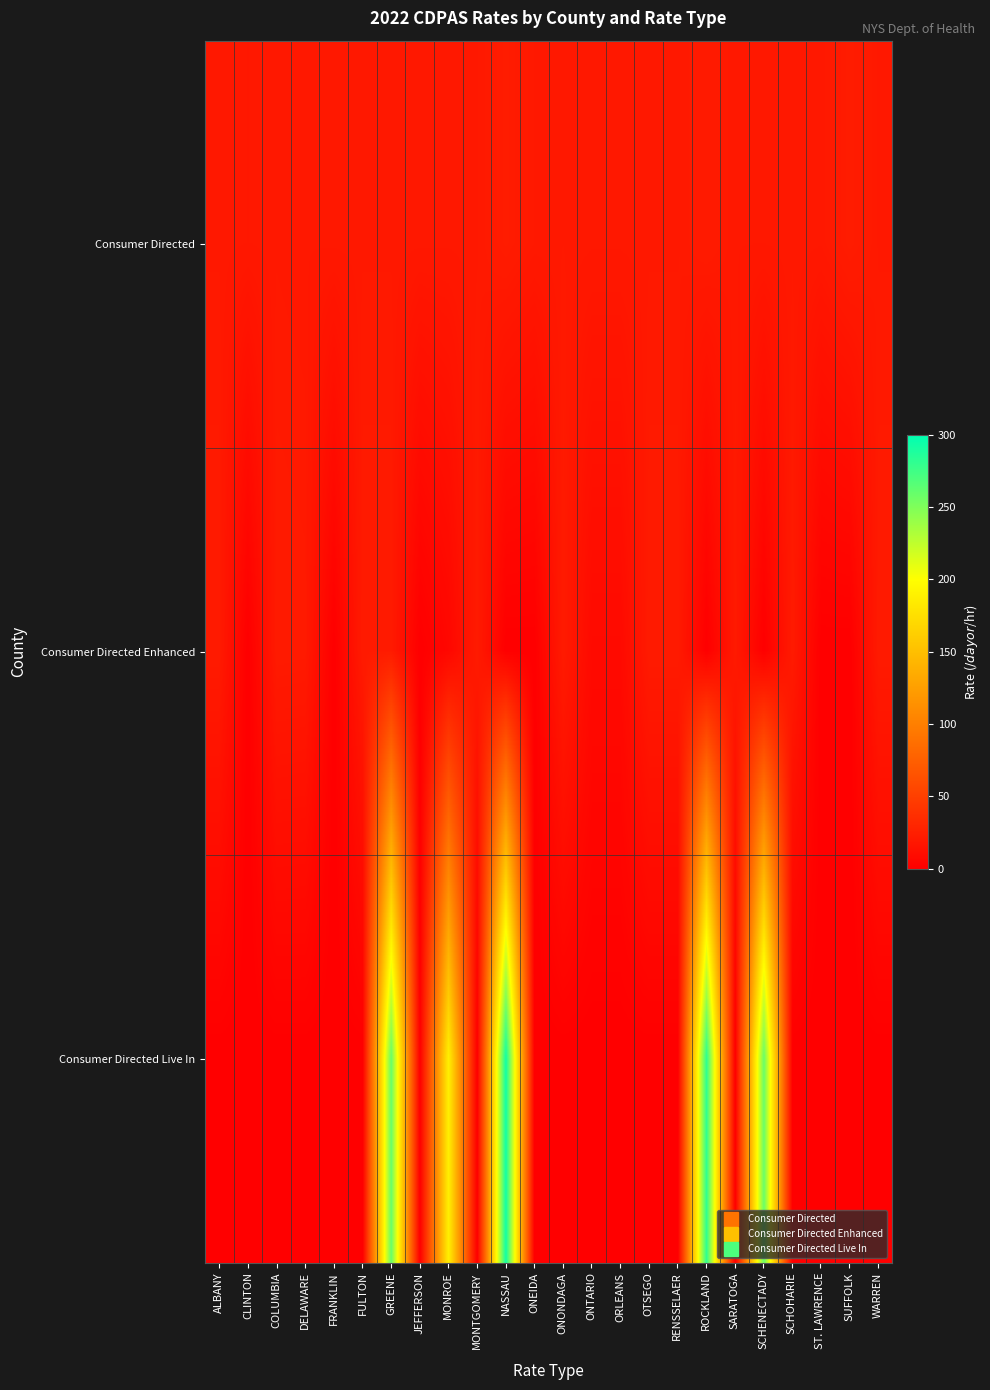

What is the spread (max minus min) of values at SCHENECTADY?

258.6